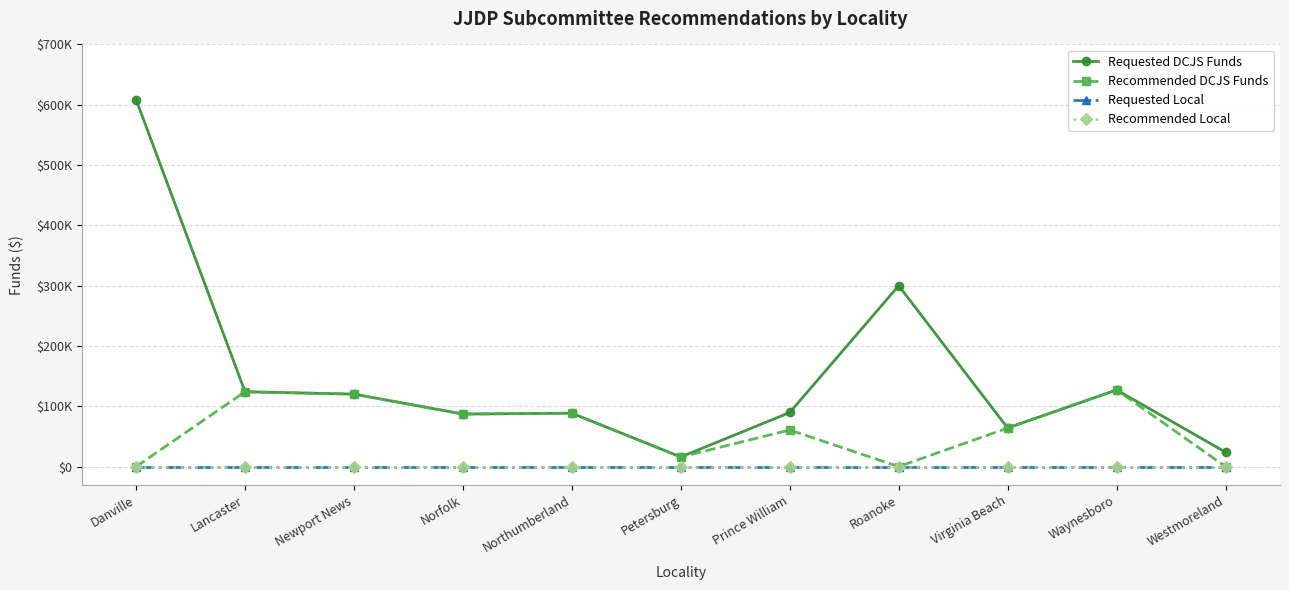

Is this an area chart (filled region under the line)?

No